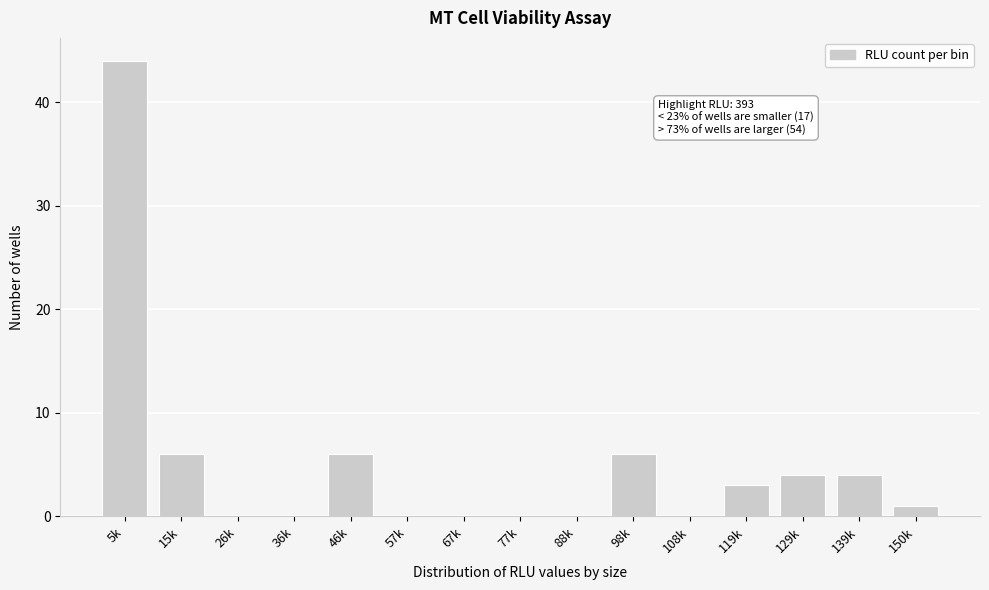

Reading right to left, what are all the values shown in this chart?

150k=1	139k=4	129k=4	119k=3	108k=0	98k=6	88k=0	77k=0	67k=0	57k=0	46k=6	36k=0	26k=0	15k=6	5k=44